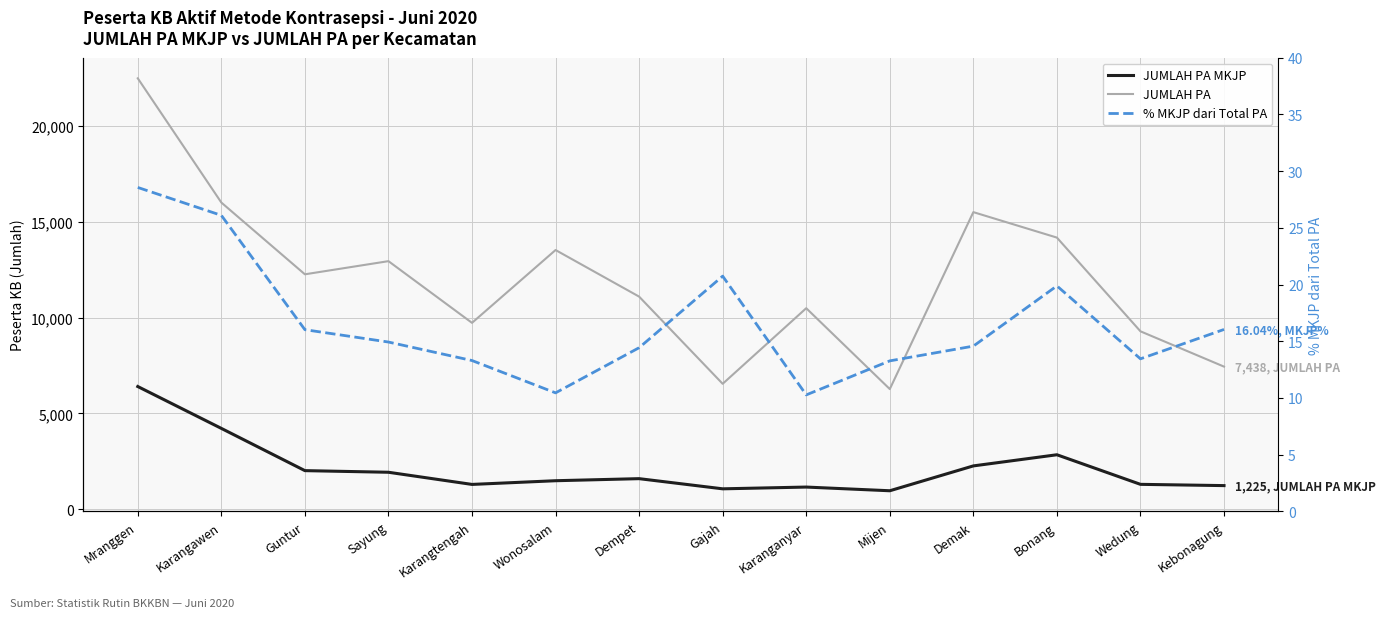

True or false: JUMLAH PA MKJP and % MKJP dari Total PA cross at least once.

False